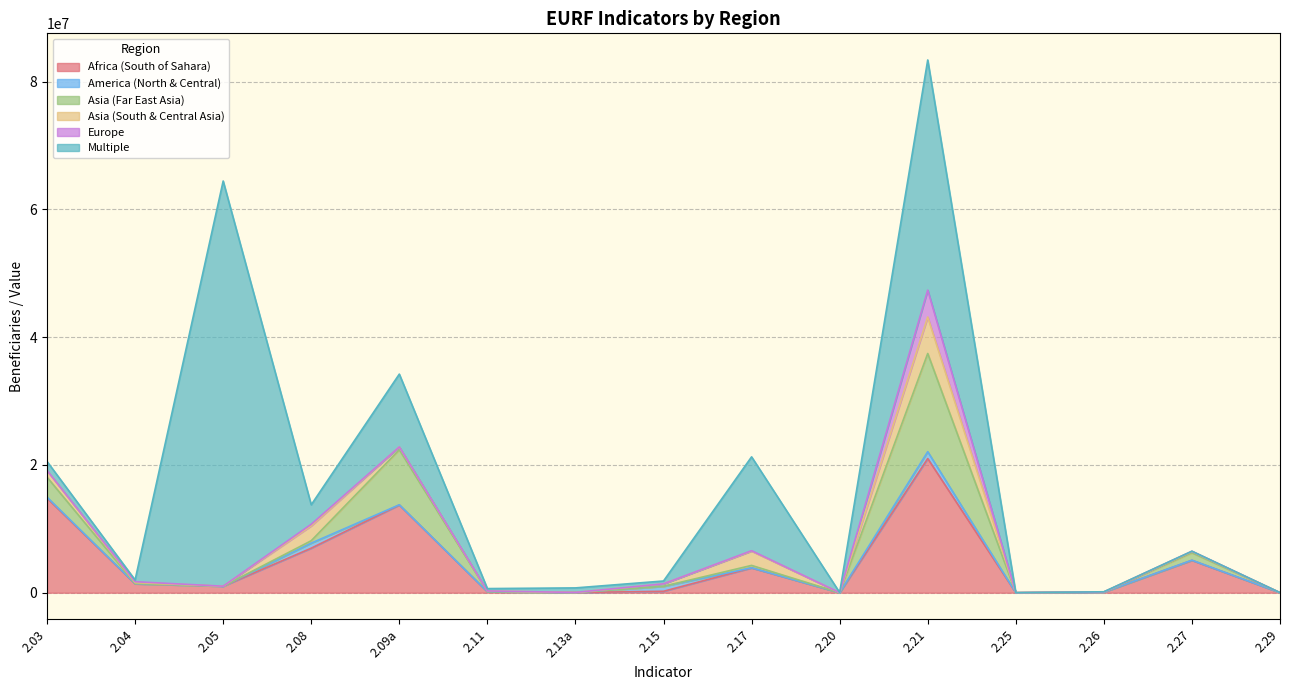

How many times do Multiple and Europe cross each other?

2